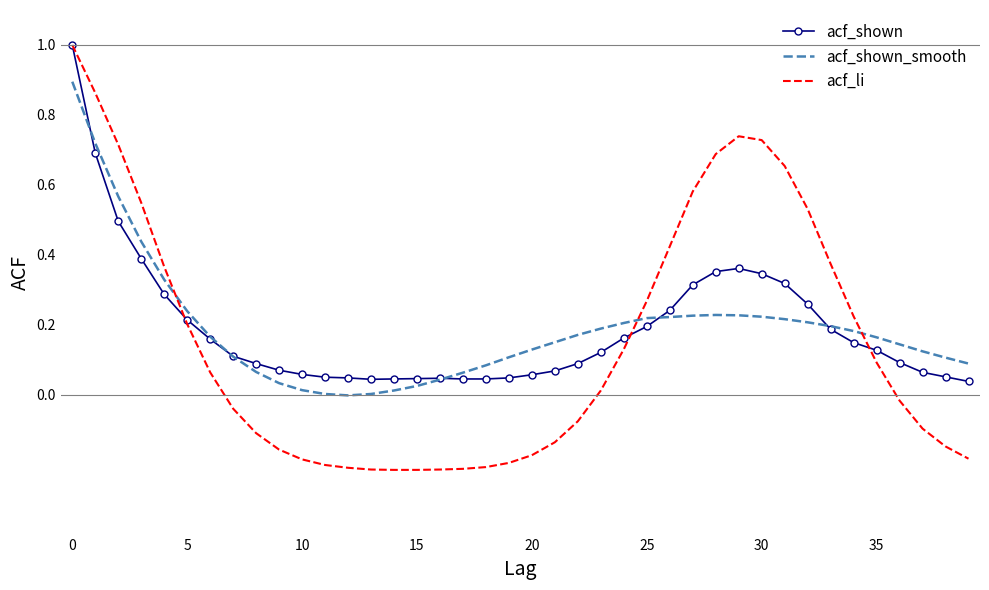

What is the maximum value for acf_li?

1.0